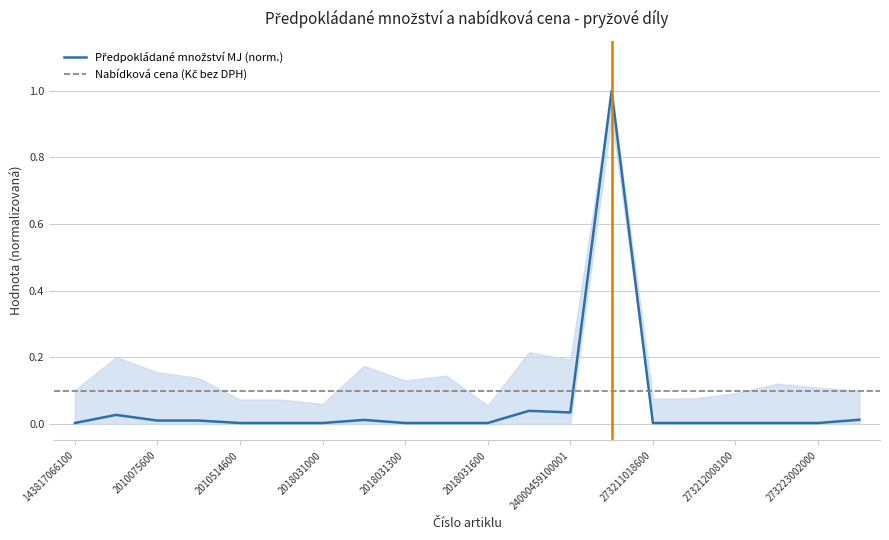

What position from the left is 273212008100?

17